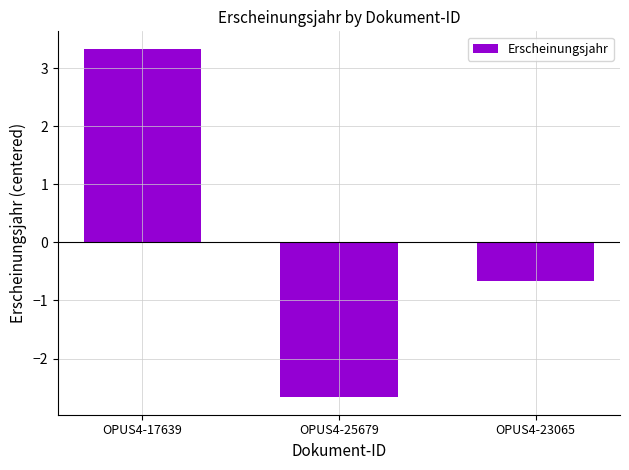

How many data points are less than 0?

2